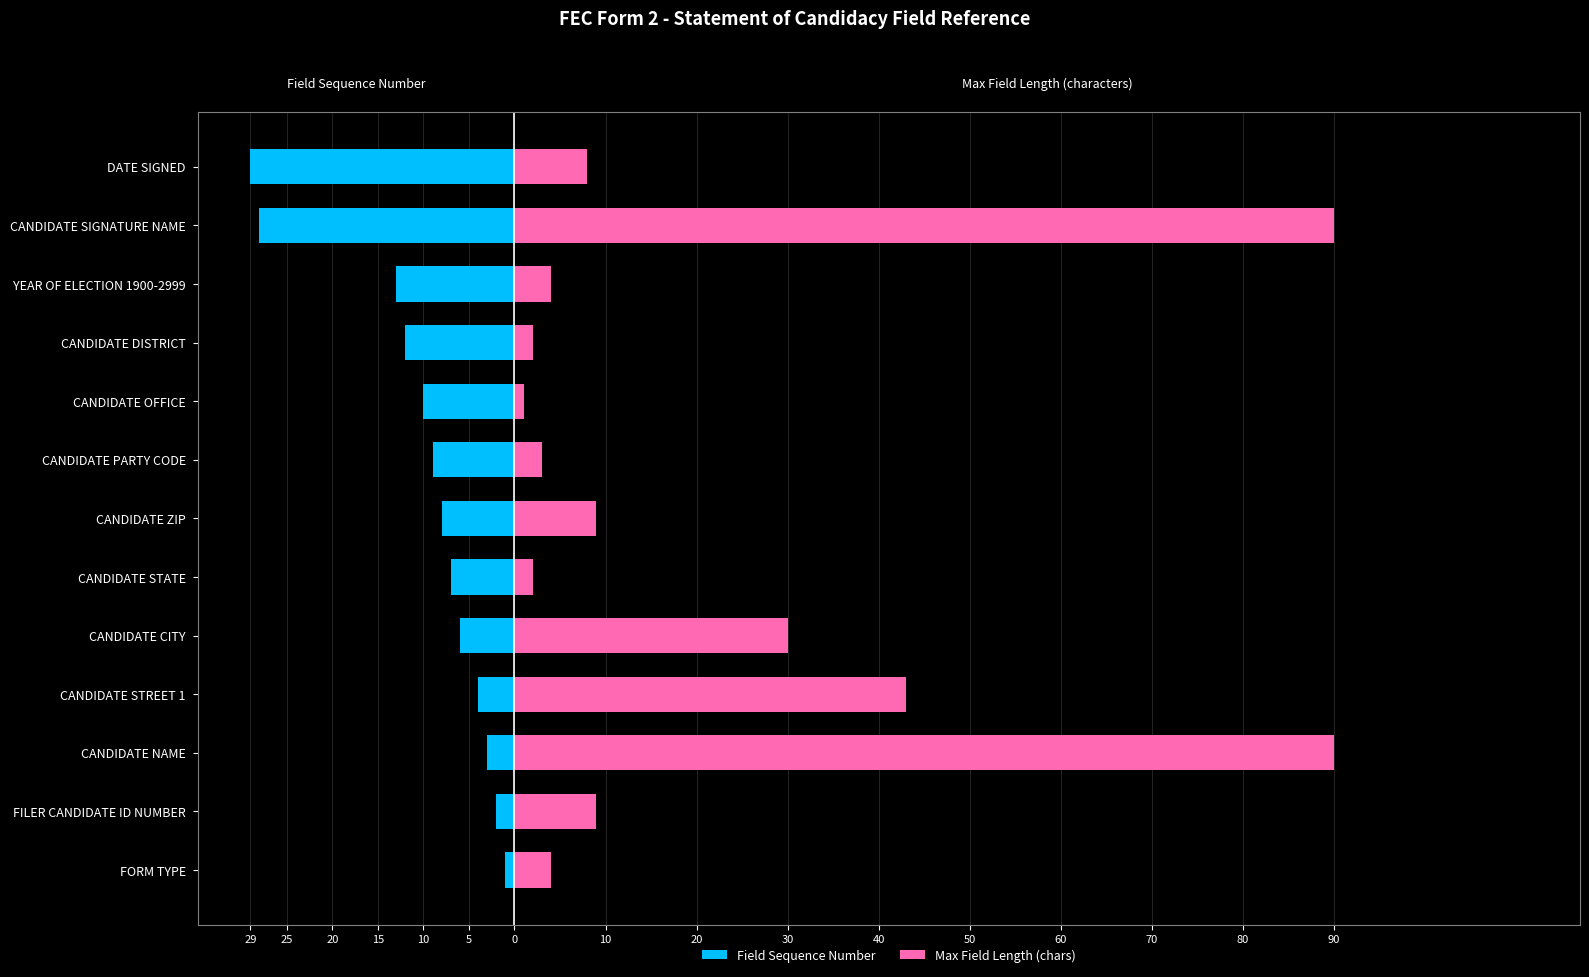

What is the total value across all series at 10?

7